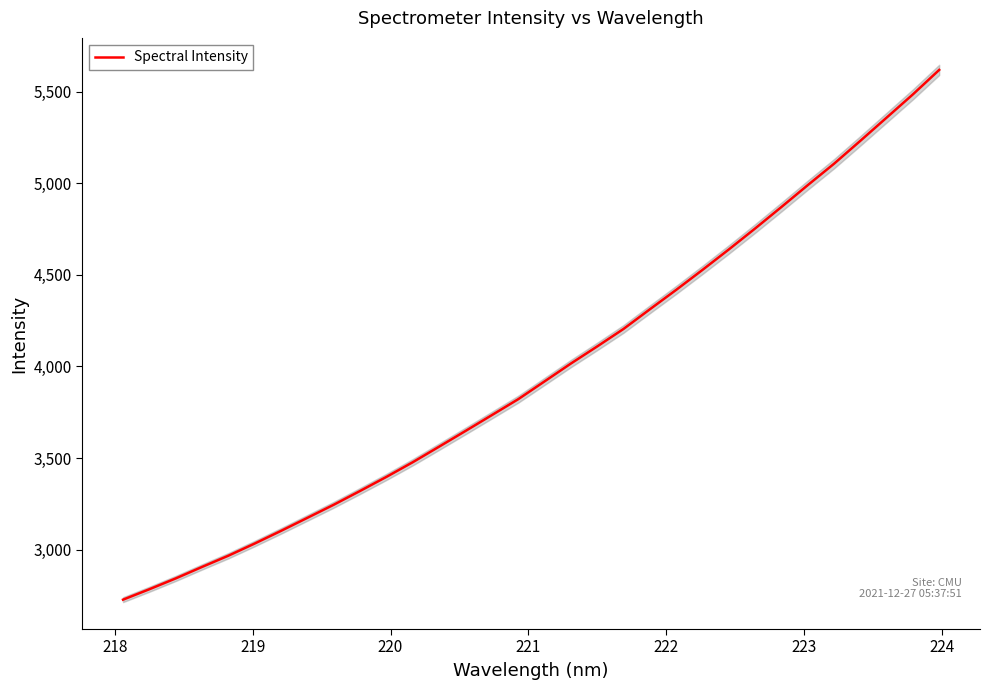

What is the minimum value for Spectral Intensity?

2726.9